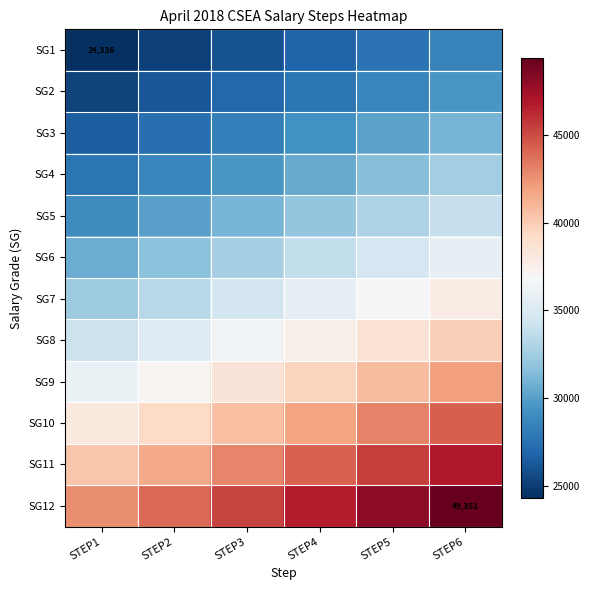

Which series has the largest total across all categories?

SG12